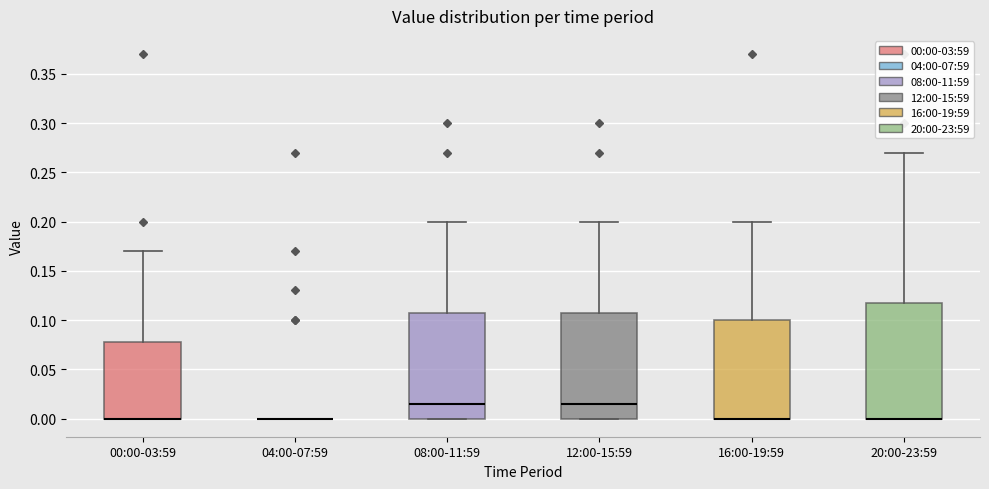

Reading left to right, read every box against the y-axis: the position of its median line, the range the box covers, and the ends of its whiskers. The values are not printed on the chart, so give them approximately, as read against the axis.

00:00-03:59: median 0.000 (drawn on the box's lower edge), box 0.000 to 0.080, whiskers 0.000 to 0.170
04:00-07:59: box collapsed to a line at 0.000, whiskers 0.000 to 0.000
08:00-11:59: median 0.015, box 0.000 to 0.110, whiskers 0.000 to 0.200
12:00-15:59: median 0.015, box 0.000 to 0.110, whiskers 0.000 to 0.200
16:00-19:59: median 0.000 (drawn on the box's lower edge), box 0.000 to 0.100, whiskers 0.000 to 0.200
20:00-23:59: median 0.000 (drawn on the box's lower edge), box 0.000 to 0.120, whiskers 0.000 to 0.270